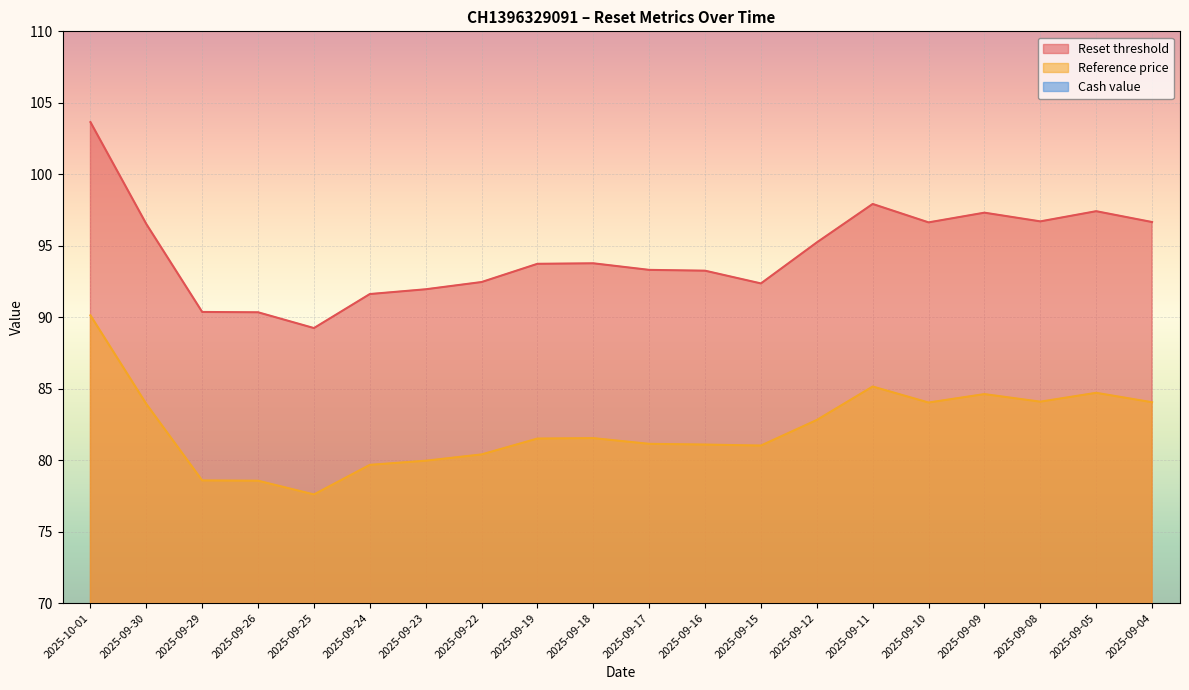

How many lines are shown in the chart?

3